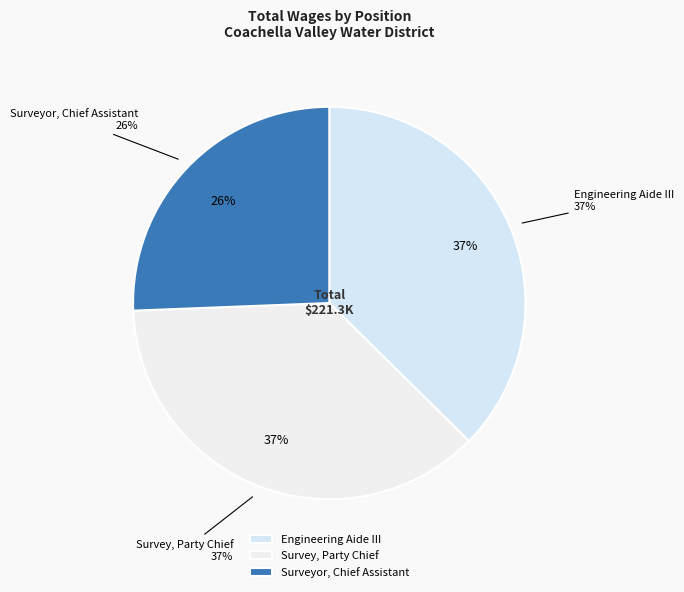

What is the change in value from Survey, Party Chief to Surveyor, Chief Assistant?

-25115